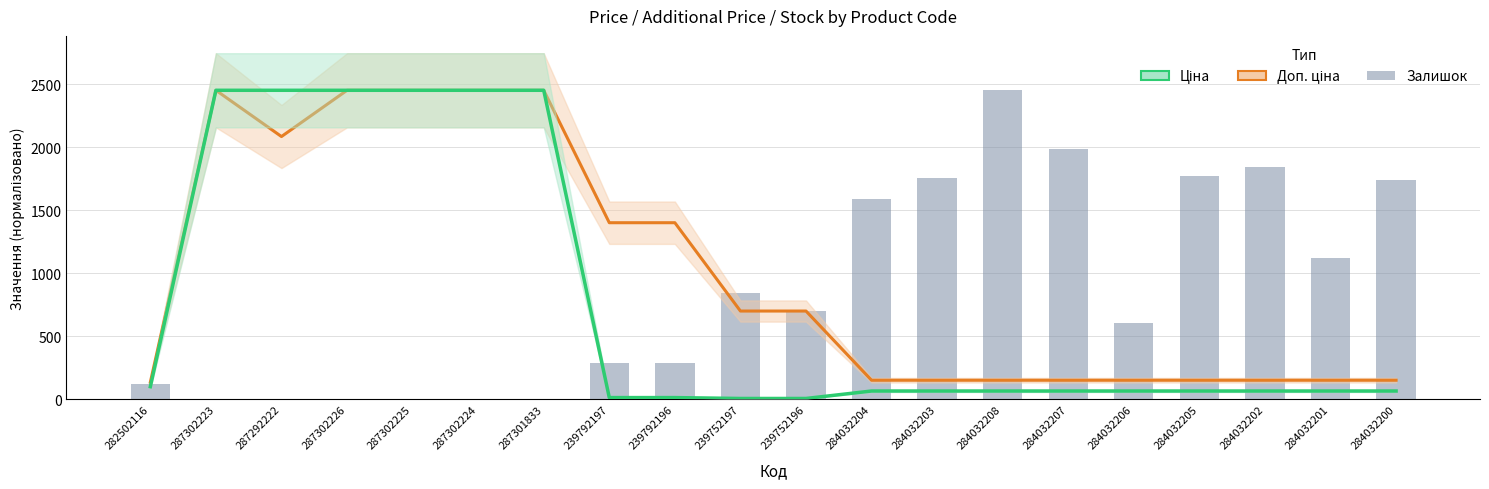

Reading left to right, list all the values displayed in this chart.

Доп. ціна: 136.3	2453.0	2085.9	2453.0	2453.0	2453.0	2453.0	1401.9	1401.9	701.0	701.0	151.8	151.8	151.8	151.8	151.8	151.8	151.8	151.8	151.8
Ціна: 100.6	2453.0	2453.0	2453.0	2453.0	2453.0	2453.0	14.0	14.0	7.0	7.0	66.2	66.2	66.2	66.2	66.2	66.2	66.2	66.2	66.2
Залишок: 125.0	5.0	4.0	1.0	5.0	3.0	0.0	289.0	290.0	845.0	698.0	1591.0	1756.0	2453.0	1986.0	605.0	1775.0	1845.0	1118.0	1742.0